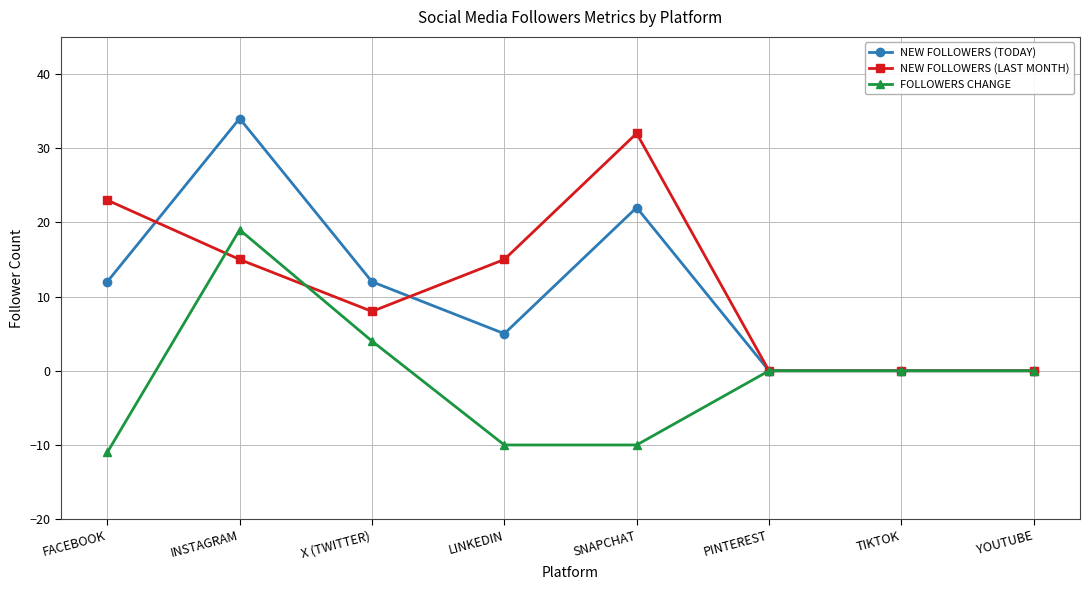

True or false: NEW FOLLOWERS (LAST MONTH) has a value of -19 at PINTEREST.

False